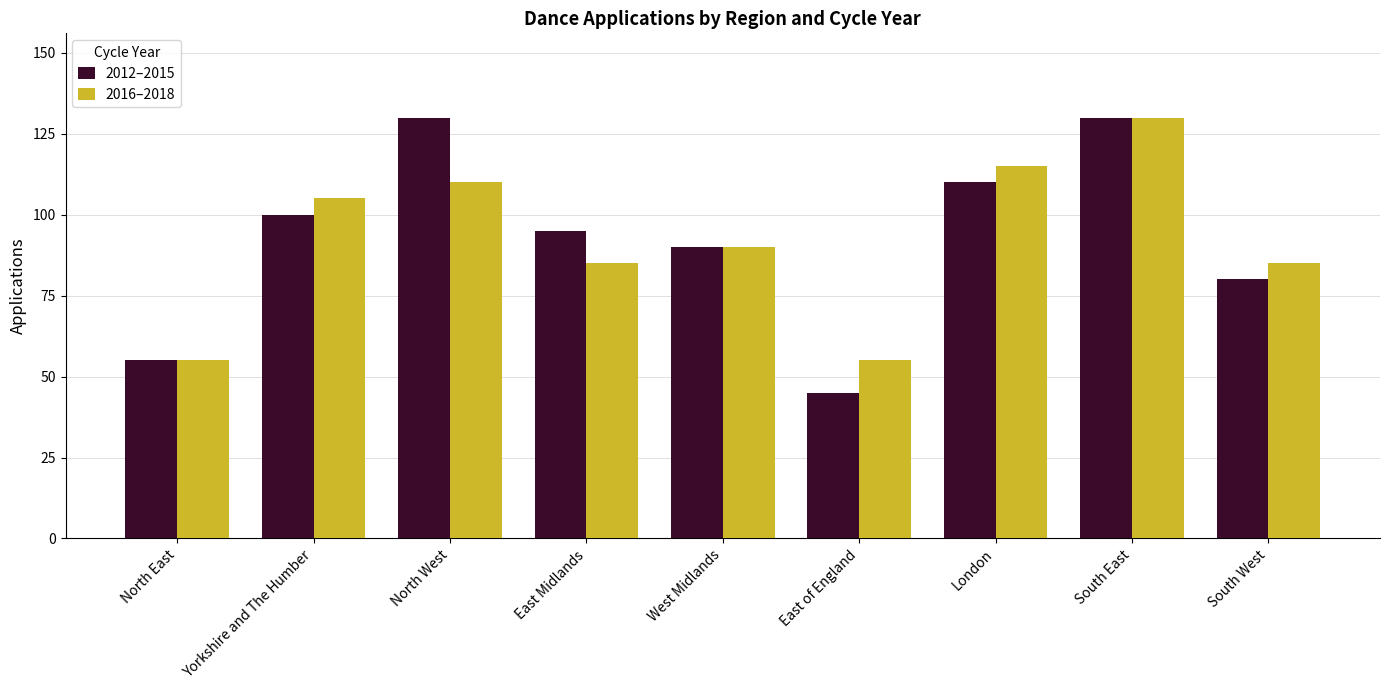

Where does the 2012–2015 series first go above 95?

Yorkshire and The Humber